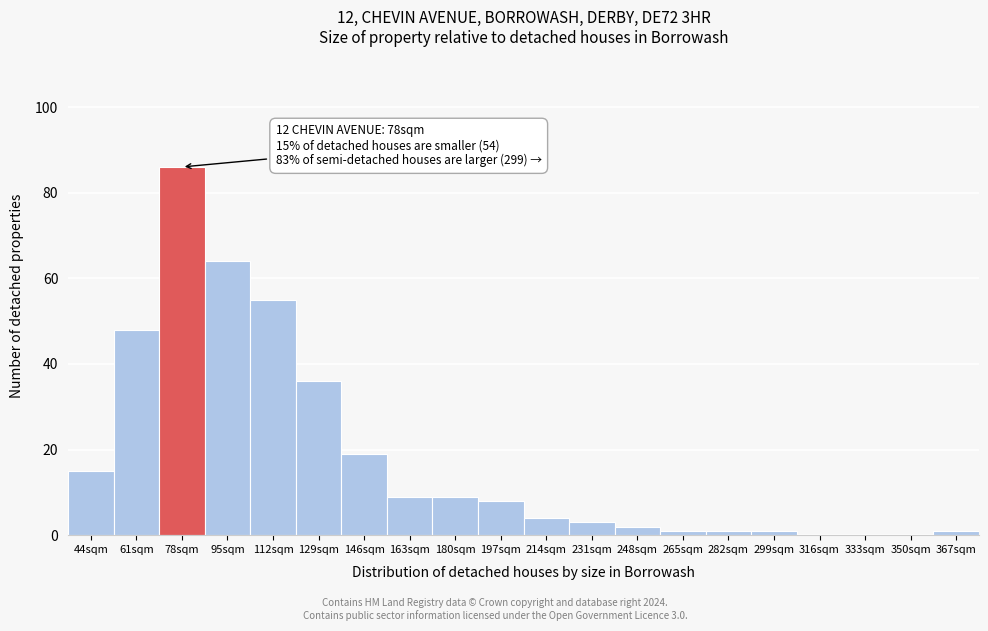

Reading left to right, what are all the values shown in this chart?

44sqm=15	61sqm=48	78sqm=86	95sqm=64	112sqm=55	129sqm=36	146sqm=19	163sqm=9	180sqm=9	197sqm=8	214sqm=4	231sqm=3	248sqm=2	265sqm=1	282sqm=1	299sqm=1	316sqm=0	333sqm=0	350sqm=0	367sqm=1